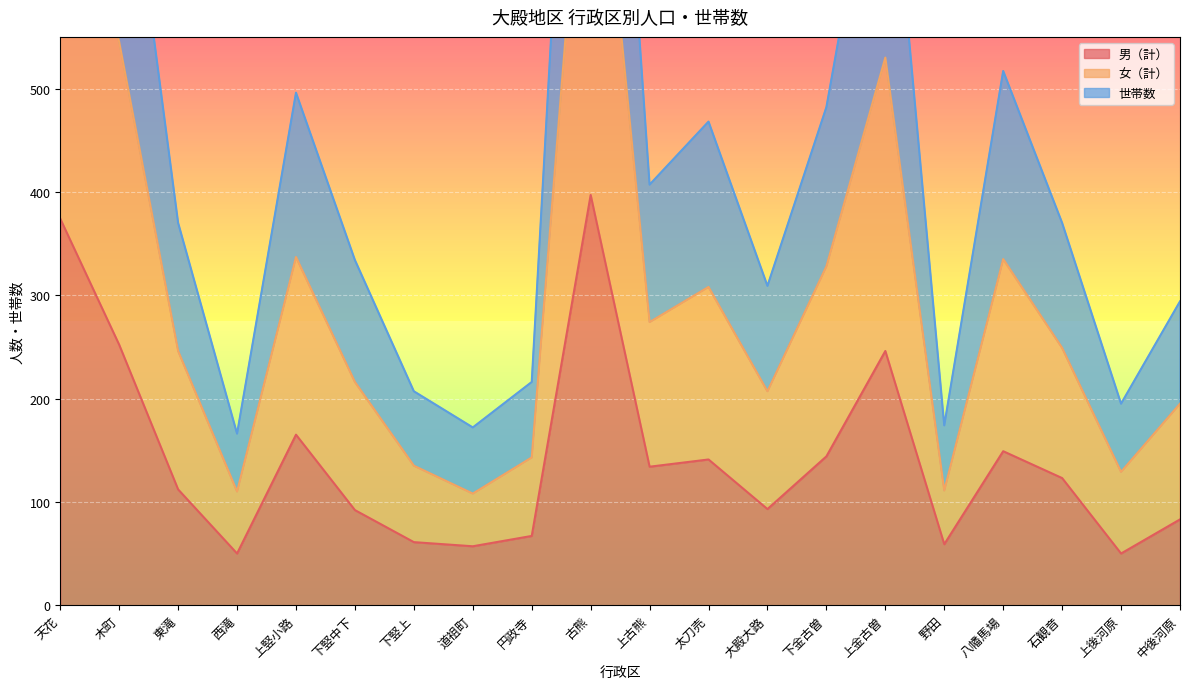

True or false: 女（計） and 男（計） cross at least once.

False